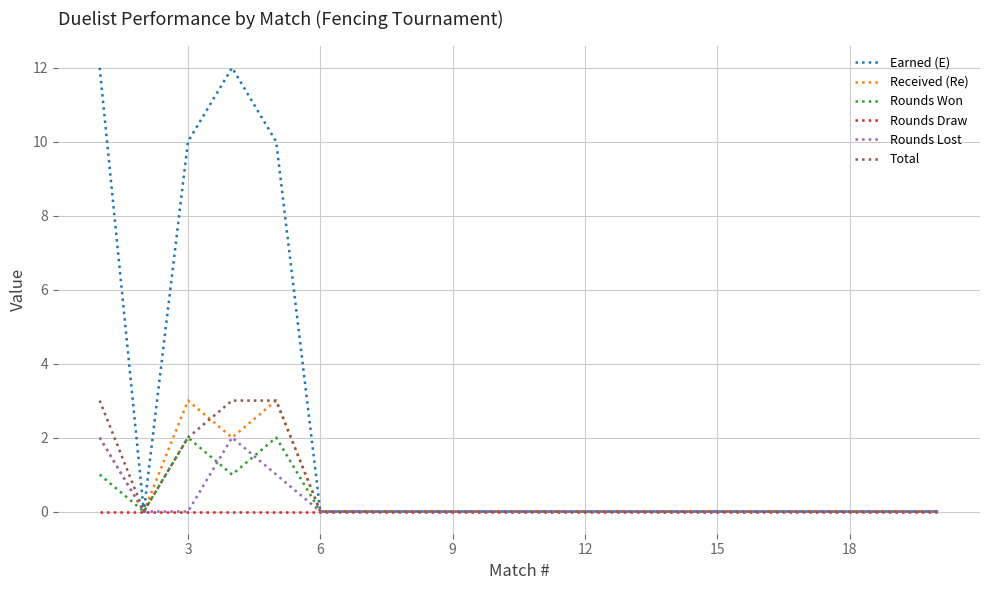

Which series has the largest total across all categories?

Earned (E)